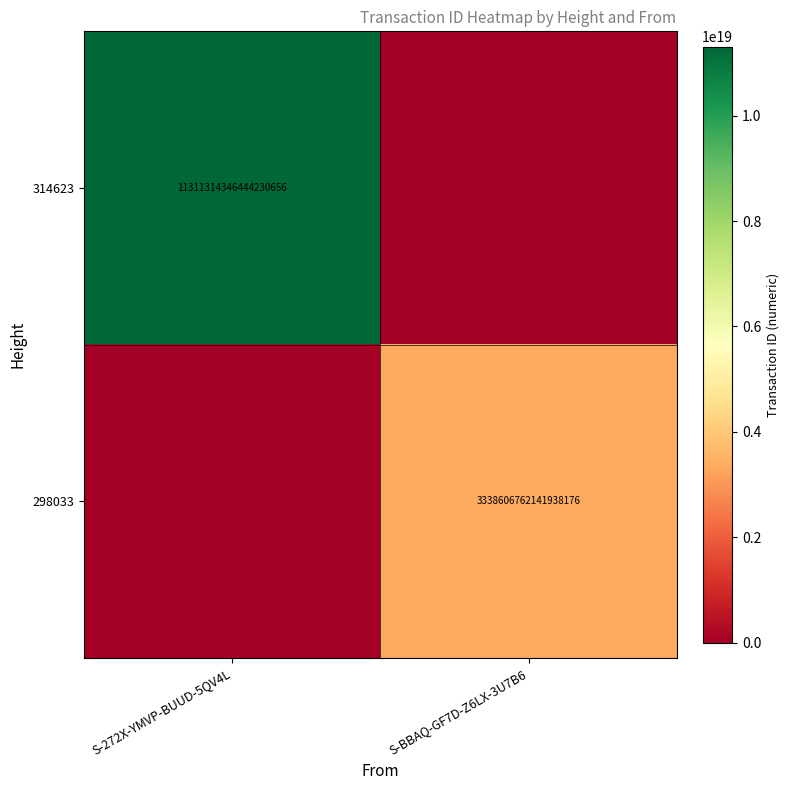

The 314623 series shows 2345919435322432000 at S-272X-YMVP-BUUD-5QV4L. True or false?

False